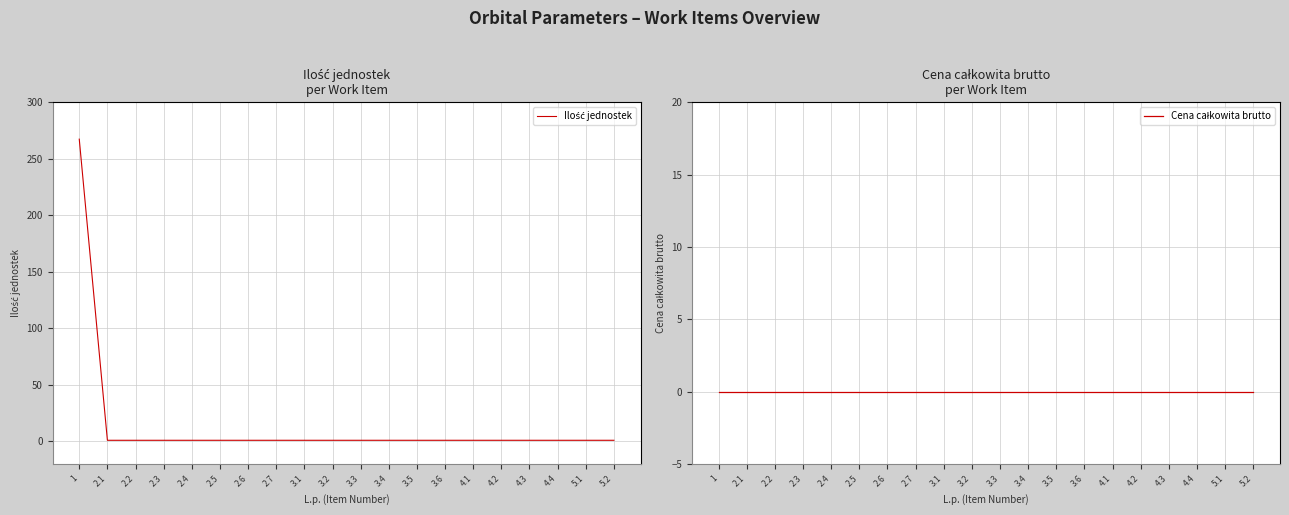

True or false: Cena całkowita brutto and Ilość jednostek intersect in this chart.

False